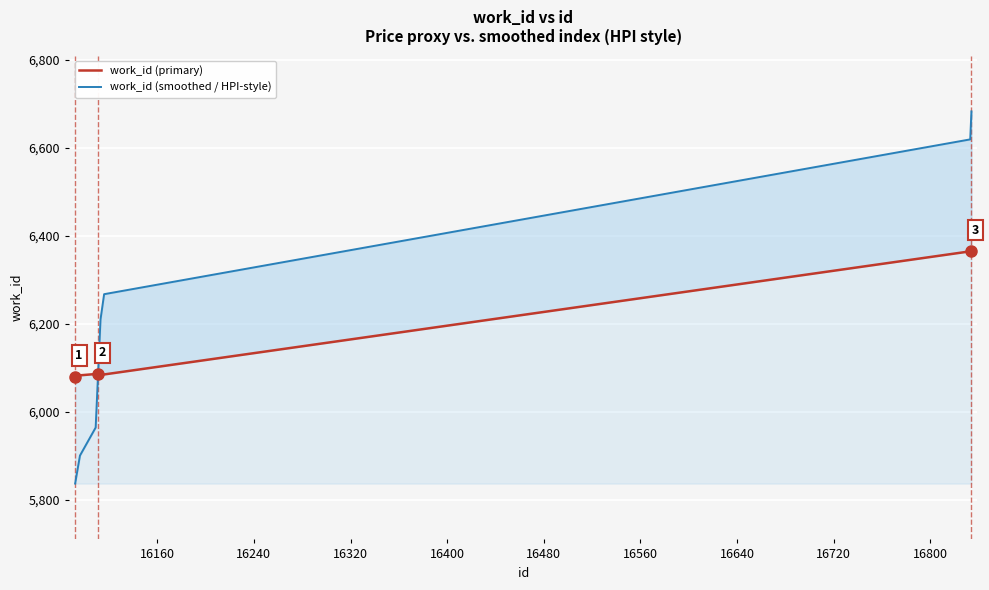

Rank the series by their maximum value, from lowest to highest.

work_id (primary), work_id (smoothed / HPI-style)